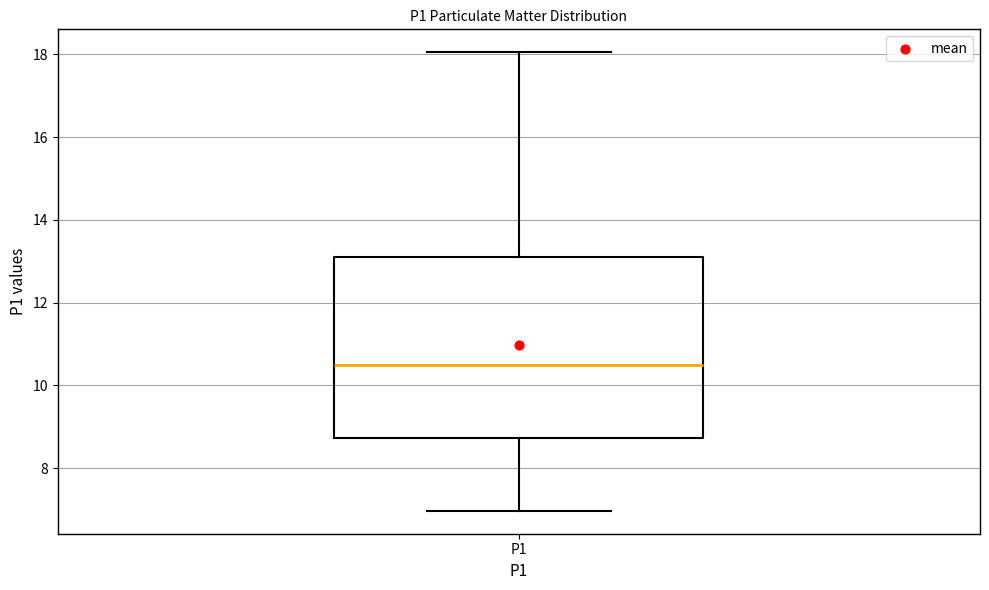

Read this box plot against the y-axis: the position of the median line, the range covered by the box, and the ends of both whiskers. The values are not printed on the chart, so give them approximately, as read against the axis.

median 10.6, box 8.8 to 13.2, whiskers 7.0 to 18.0